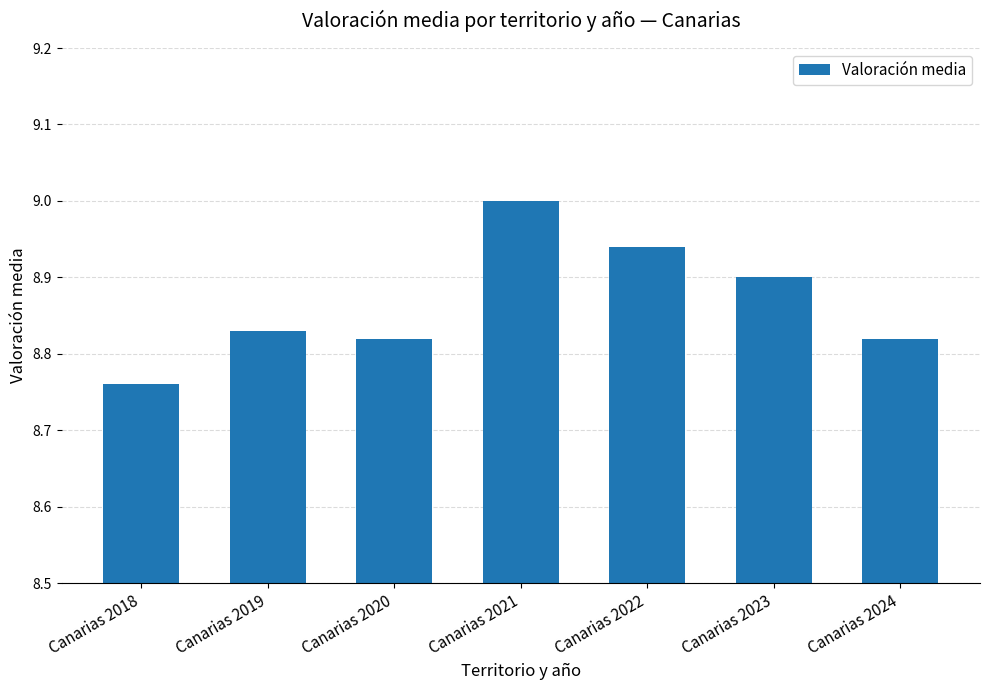

Where is the data nearest to the value 8?

Canarias 2018